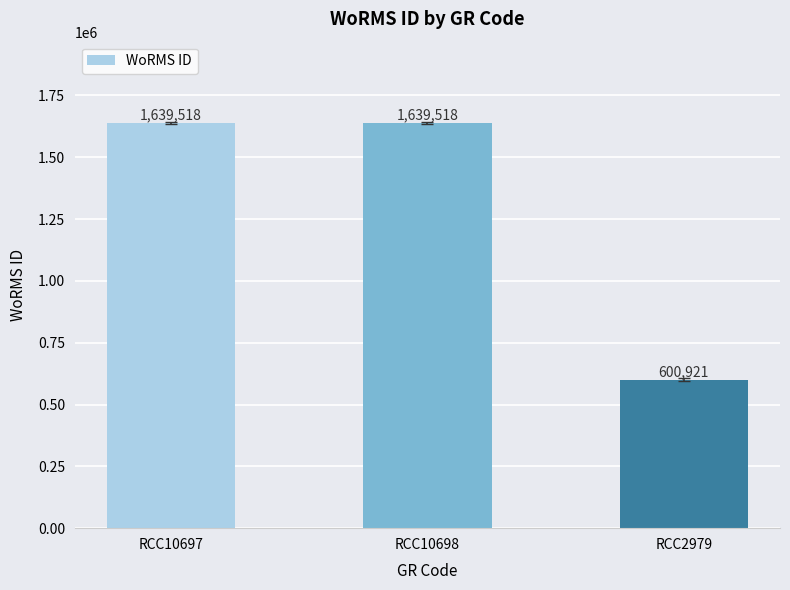

Reading left to right, list all the values displayed in this chart.

RCC10697=1639518	RCC10698=1639518	RCC2979=600921